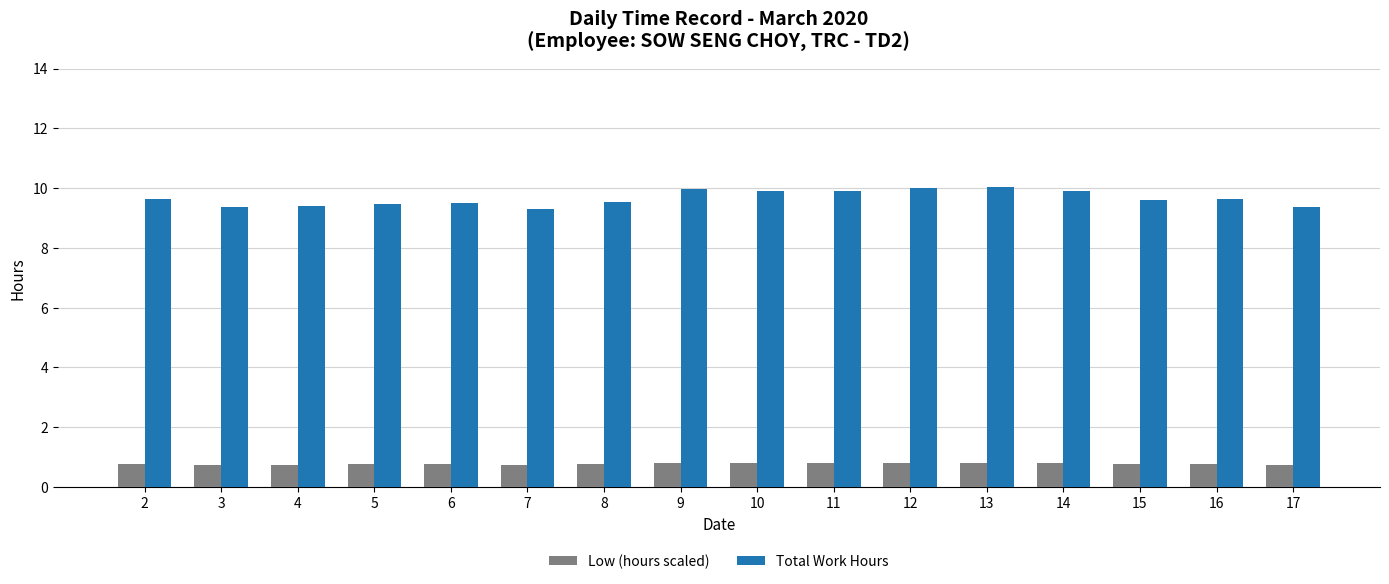

True or false: Total Work Hours has a value of 15.8 at 3.

False